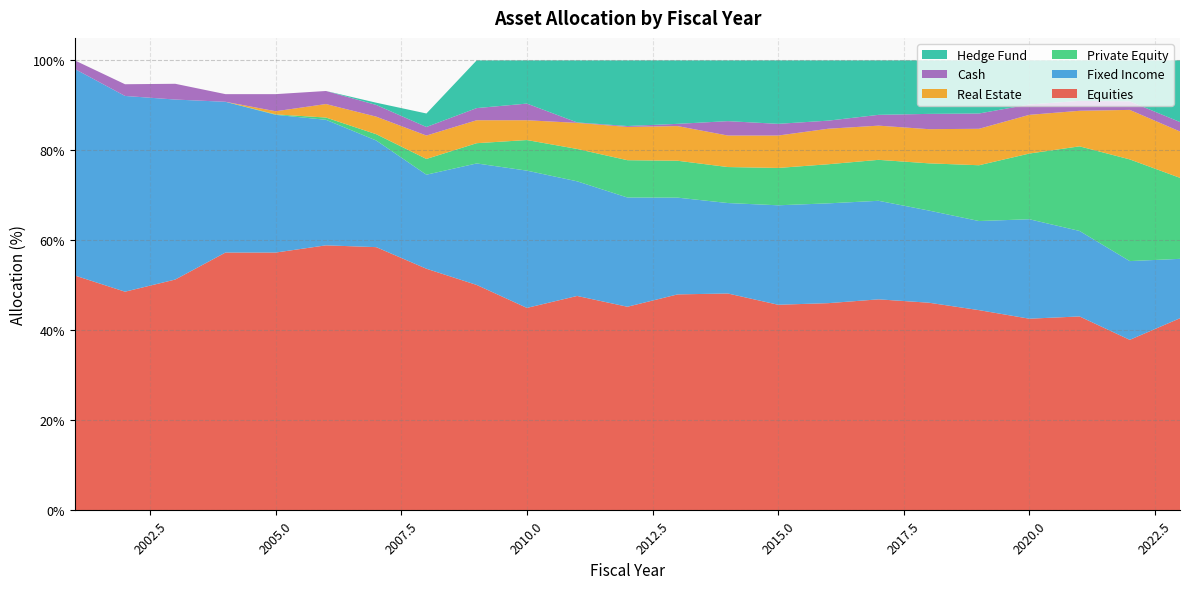

Reading left to right, extract all data points from this chart.

Equities: 2001=52.2	2002=48.6	2003=51.3	2004=57.3	2005=57.3	2006=58.9	2007=58.5	2008=53.7	2009=50.1	2010=45.0	2011=47.7	2012=45.3	2013=48.0	2014=48.2	2015=45.7	2016=46.1	2017=46.9	2018=46.2	2019=44.5	2020=42.6	2021=43.1	2022=37.9	2023=42.7
Fixed Income: 2001=45.9	2002=43.5	2003=40.0	2004=33.5	2005=30.6	2006=27.9	2007=23.7	2008=20.9	2009=27.0	2010=30.5	2011=25.5	2012=24.3	2013=21.5	2014=20.1	2015=22.1	2016=22.2	2017=21.9	2018=20.5	2019=19.8	2020=22.1	2021=19.0	2022=17.5	2023=13.2
Private Equity: 2001=0.0	2002=0.0	2003=0.0	2004=0.0	2005=0.1	2006=0.5	2007=1.4	2008=3.5	2009=4.5	2010=6.8	2011=7.2	2012=8.3	2013=8.2	2014=8.0	2015=8.3	2016=8.7	2017=9.1	2018=10.5	2019=12.4	2020=14.6	2021=18.8	2022=22.6	2023=18.0
Real Estate: 2001=0.0	2002=0.0	2003=0.0	2004=0.0	2005=0.7	2006=3.0	2007=3.9	2008=5.2	2009=5.1	2010=4.4	2011=5.8	2012=7.4	2013=7.7	2014=7.0	2015=7.2	2016=7.9	2017=7.6	2018=7.6	2019=8.1	2020=8.6	2021=7.9	2022=11.0	2023=10.3
Cash: 2001=1.9	2002=2.6	2003=3.5	2004=1.7	2005=3.8	2006=2.9	2007=2.6	2008=1.9	2009=2.7	2010=3.7	2011=0.1	2012=0.2	2013=0.5	2014=3.2	2015=2.6	2016=1.8	2017=2.4	2018=3.4	2019=3.4	2020=2.3	2021=2.2	2022=1.9	2023=2.1
Hedge Fund: 2001=0.0	2002=0.0	2003=0.0	2004=0.0	2005=0.0	2006=0.0	2007=0.5	2008=3.0	2009=10.6	2010=9.6	2011=13.8	2012=14.6	2013=14.1	2014=13.5	2015=14.1	2016=13.4	2017=12.1	2018=11.9	2019=11.8	2020=9.8	2021=9.0	2022=9.1	2023=13.7